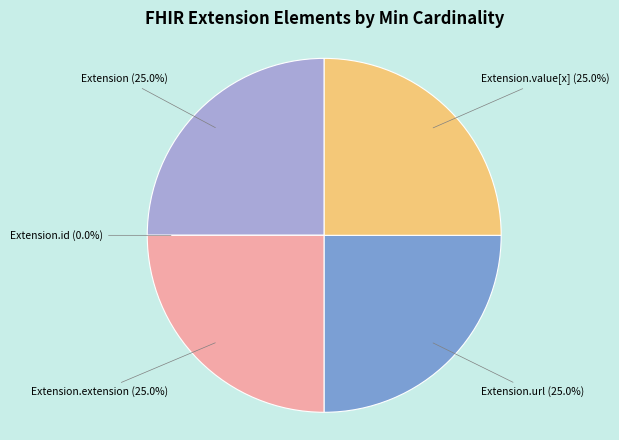

Count the number of slices in the pie.

5